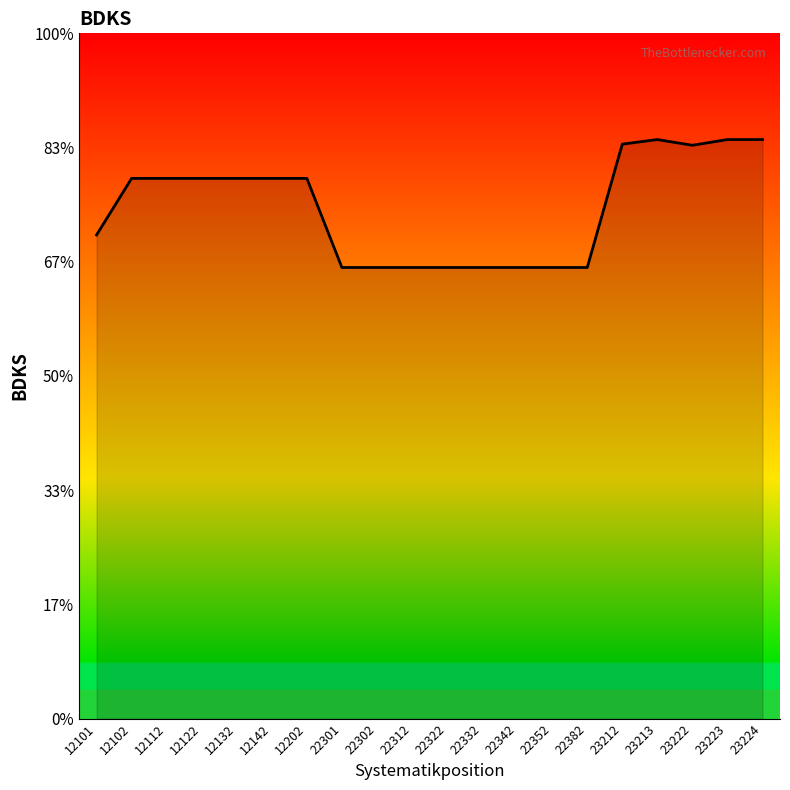

Which category has the lowest value across all series?

22301